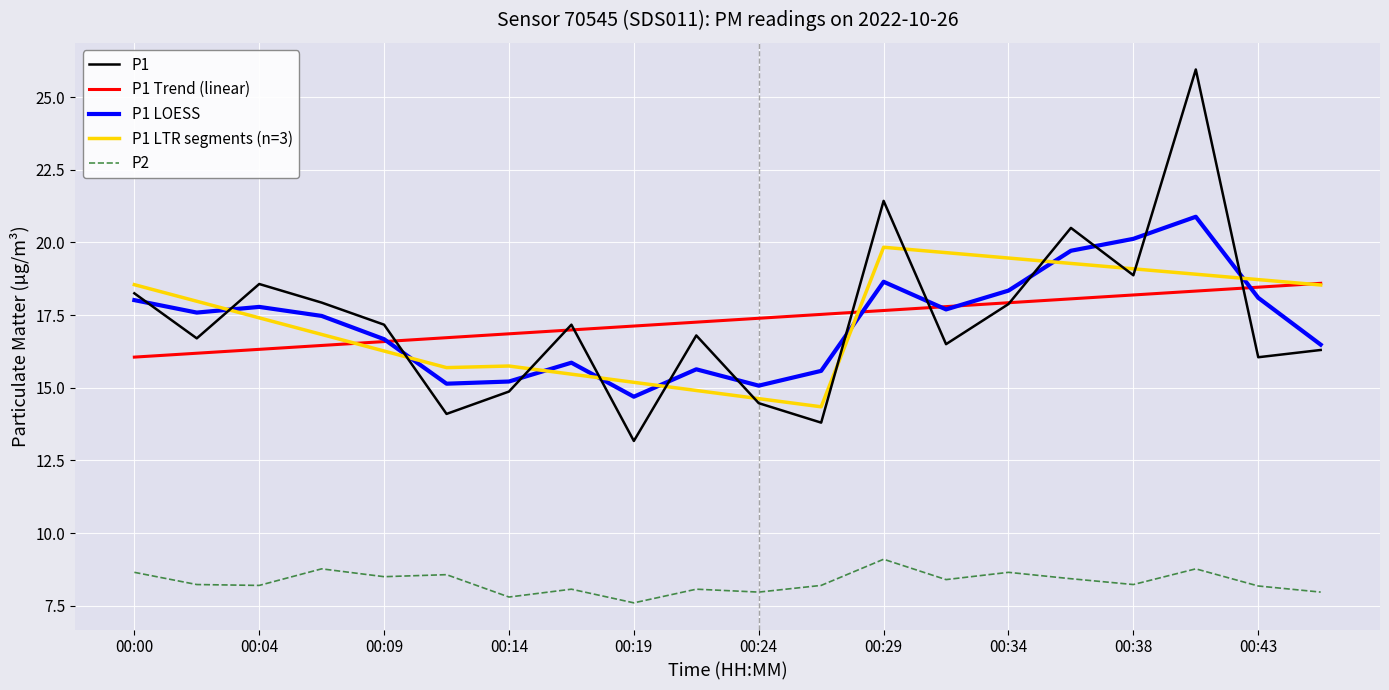

Rank the series by their maximum value, from lowest to highest.

P2, P1 Trend (linear), P1 LTR segments (n=3), P1 LOESS, P1